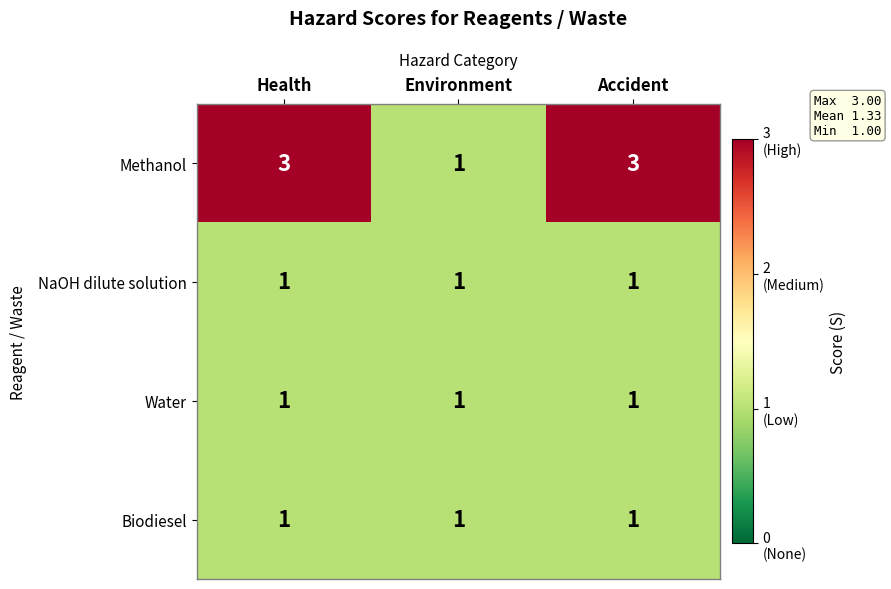

Count the number of categories in the chart.

3